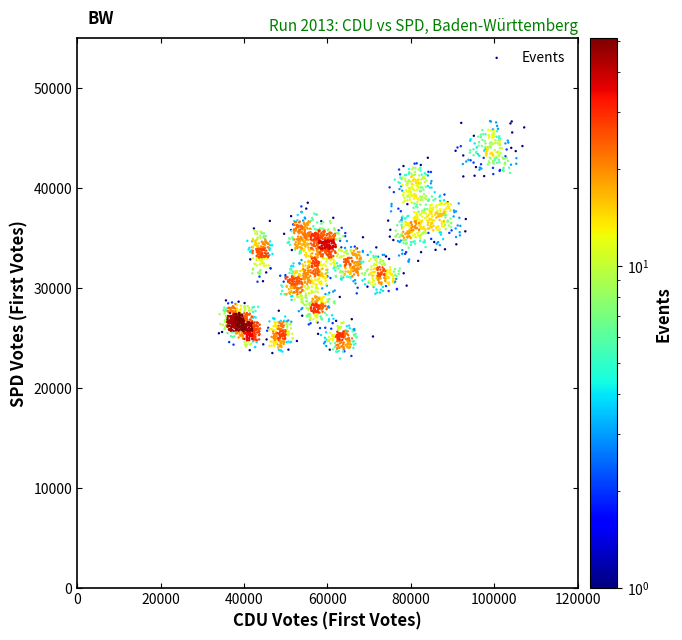

What is the range of Y values (max minus min)?

23767.4